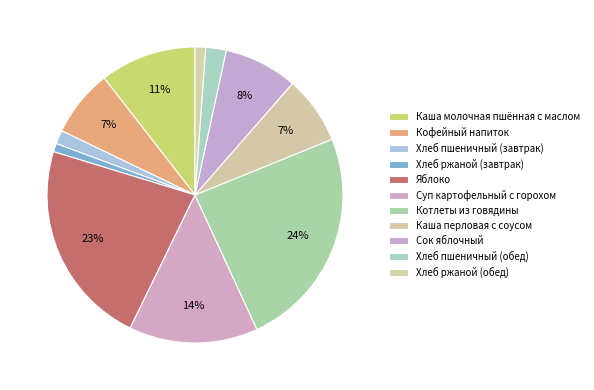

Is there a majority slice in this chart?

No